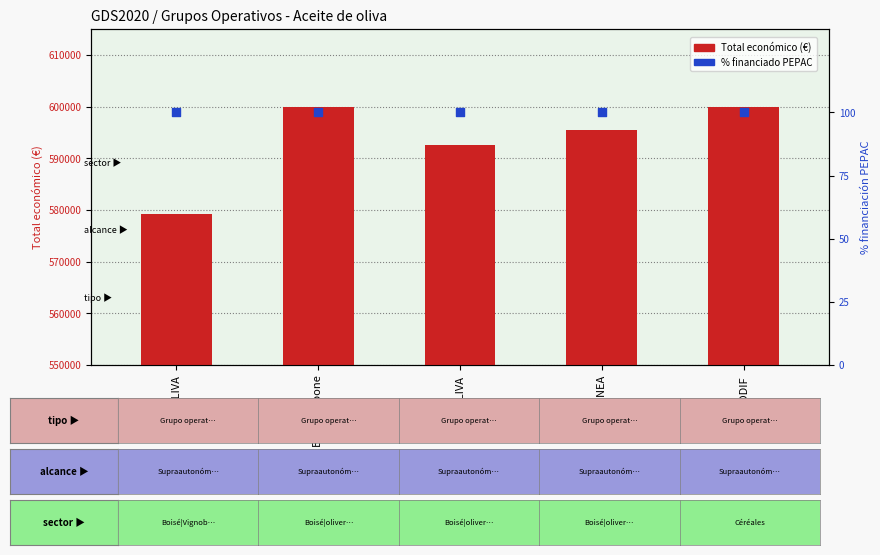

At how many categories does at least one series exceed 493916?

5